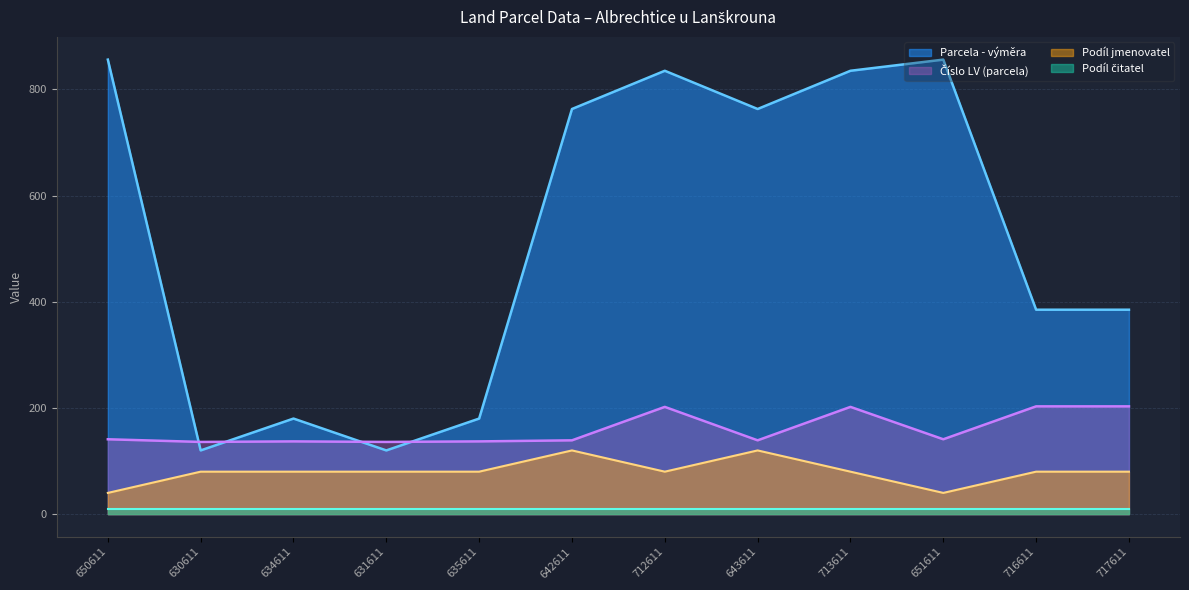

What is the difference between the maximum and minimum values in the Parcela - výměra series?

736